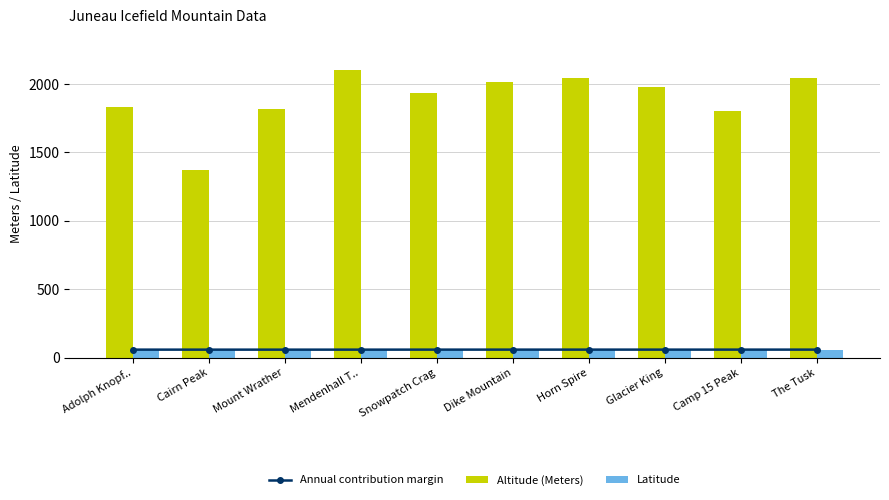

What is the total value across all series at Horn Spire?

2159.4